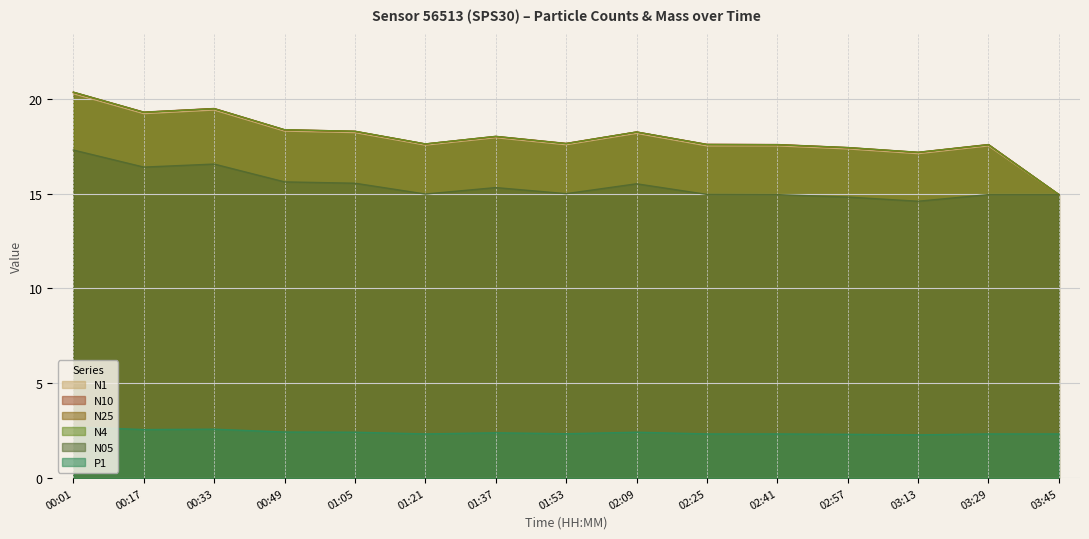

What is the difference between the maximum and second lowest values in the N05 series?

2.5